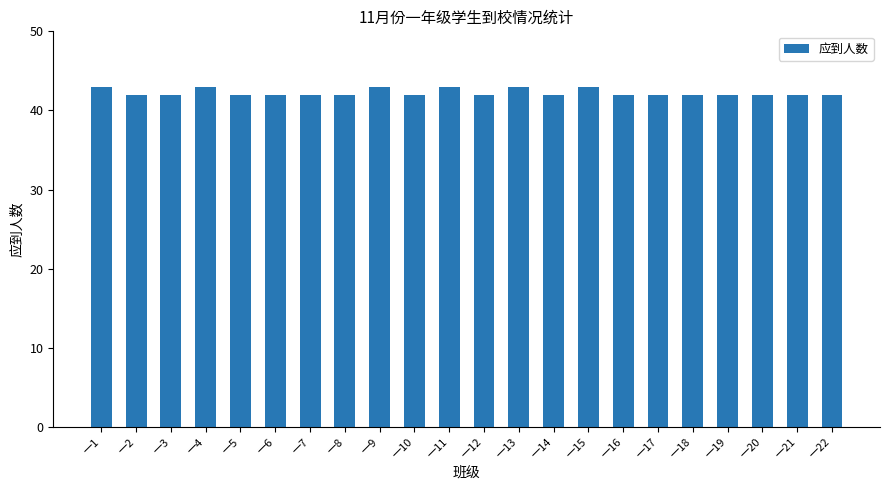

What is the value of the 9th bar from the left?

43